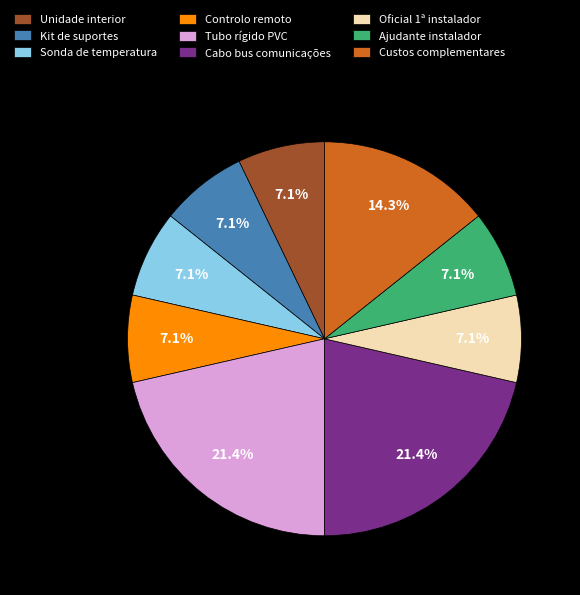

What is the ratio of the value at Sonda de temperatura to the value at Oficial 1ª instalador?

1.0